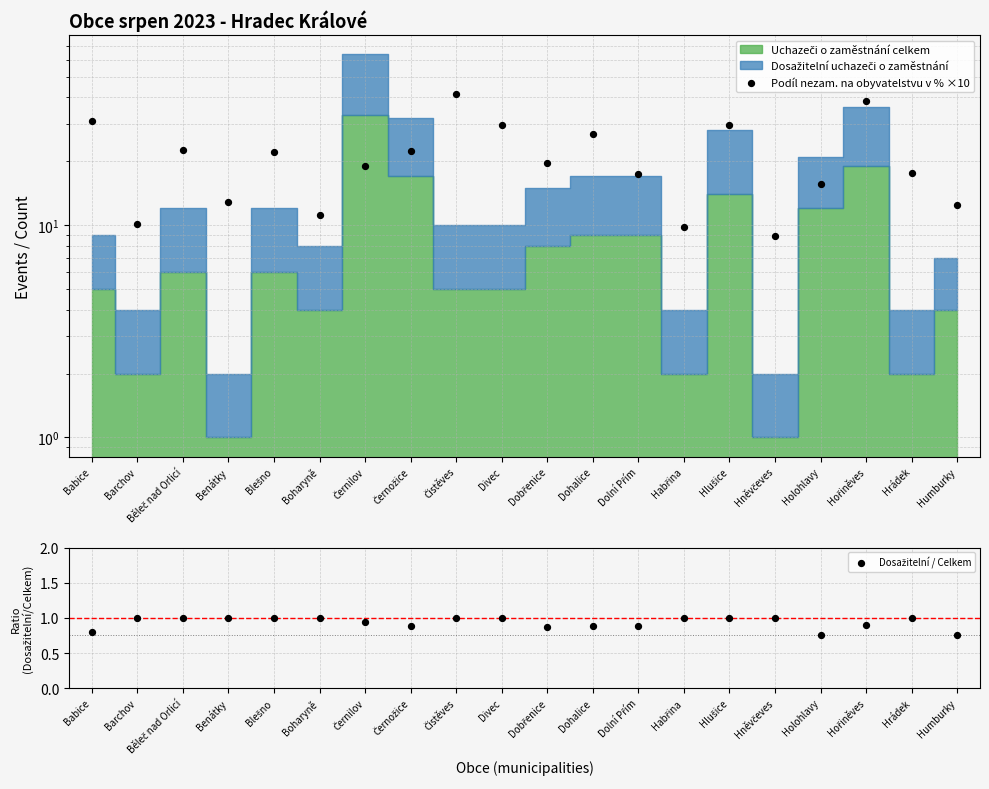

Which series contains the highest Y value?

Podíl nezam. na obyvatelstvu v % ×10